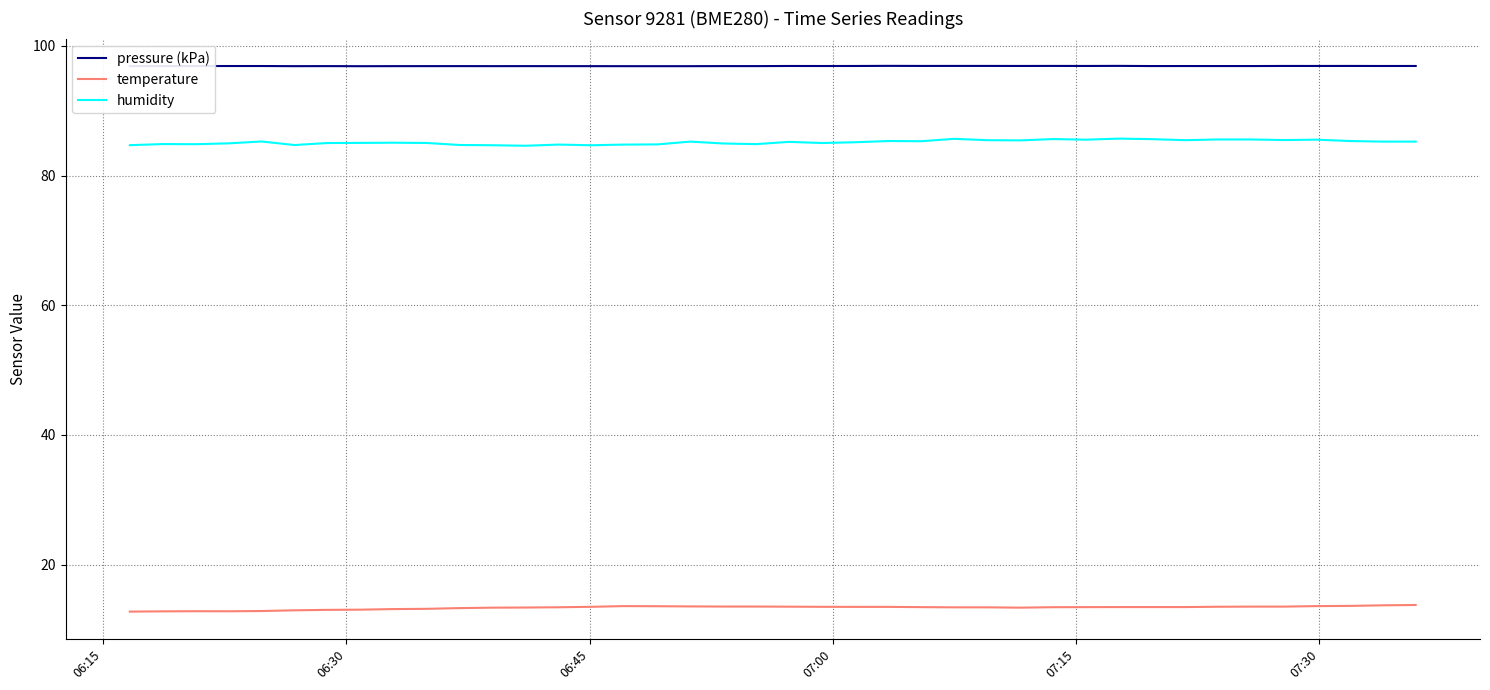

Which series has the largest total across all categories?

pressure (kPa)